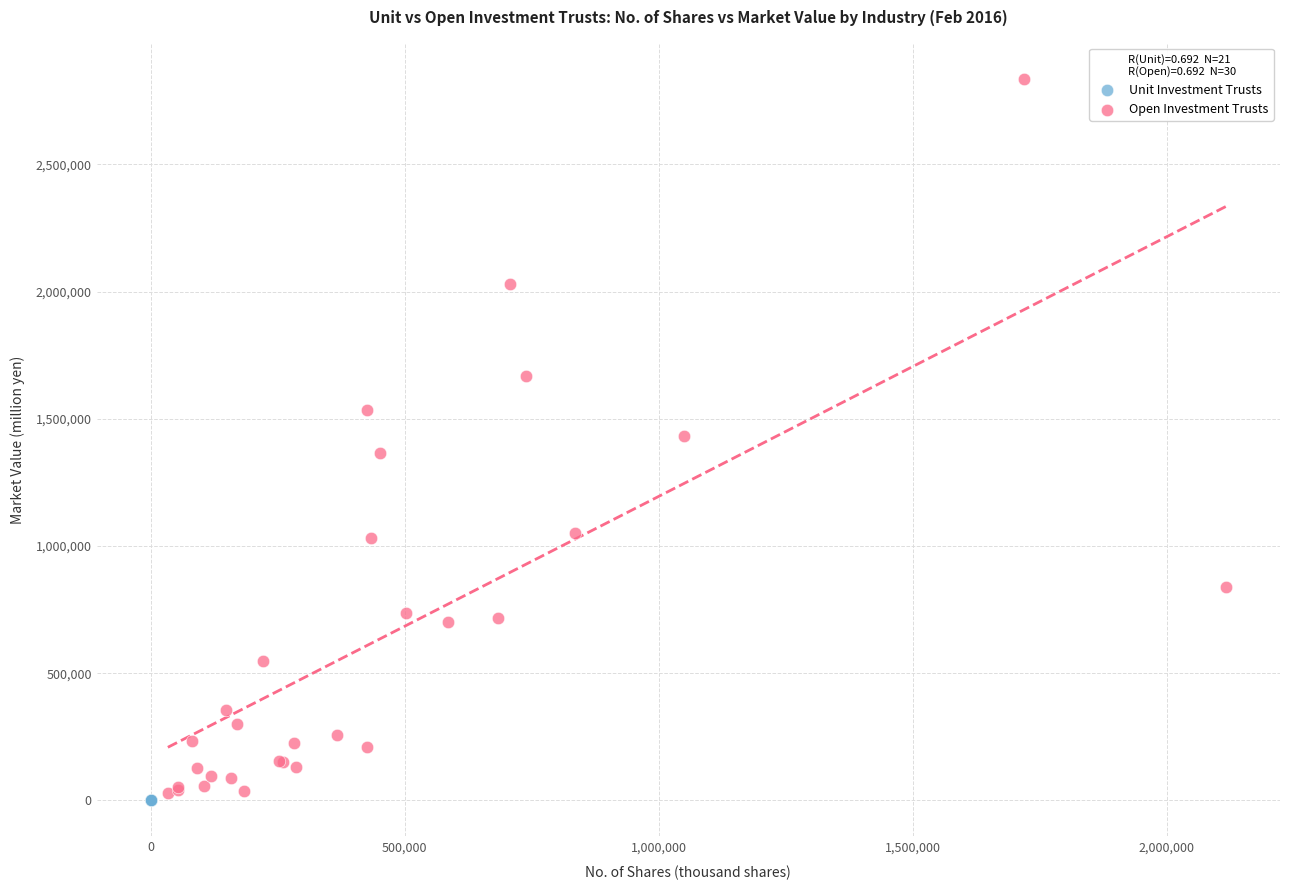

Which series reaches the maximum Y coordinate?

Open Investment Trusts